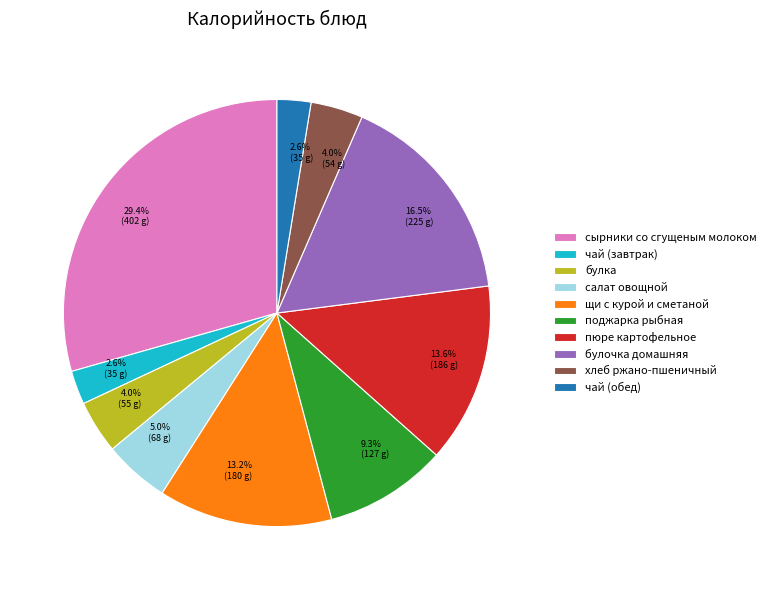

Does пюре картофельное represent more than half of the total?

No